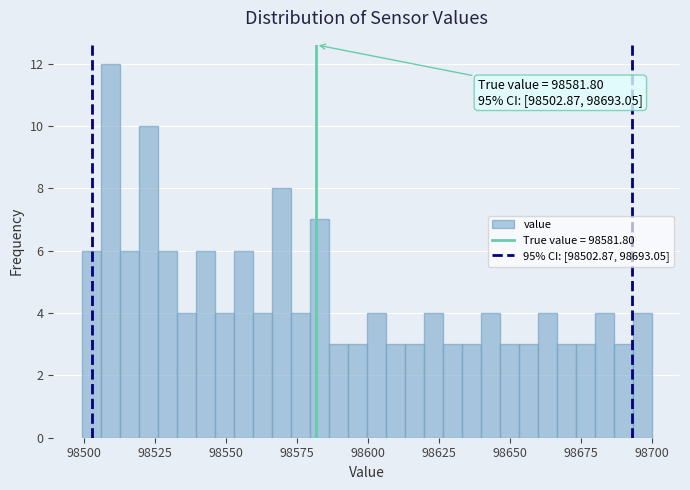

Around what value on the x-axis is the tallest bar? Give the approximate position of its centre, as read against the axis.

98510